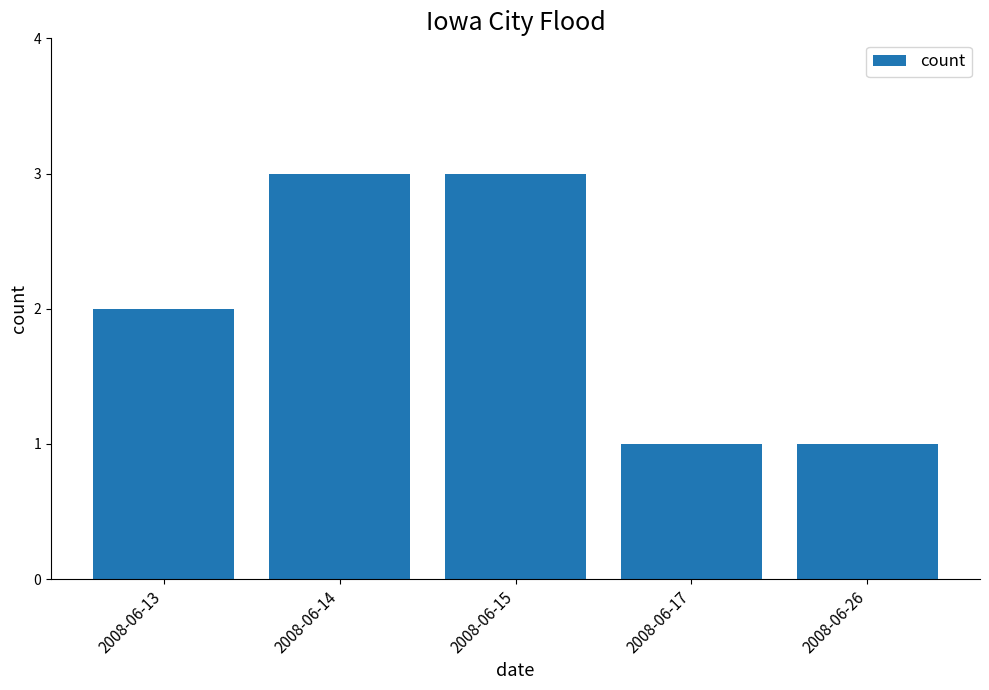

What is the greatest value displayed?

3